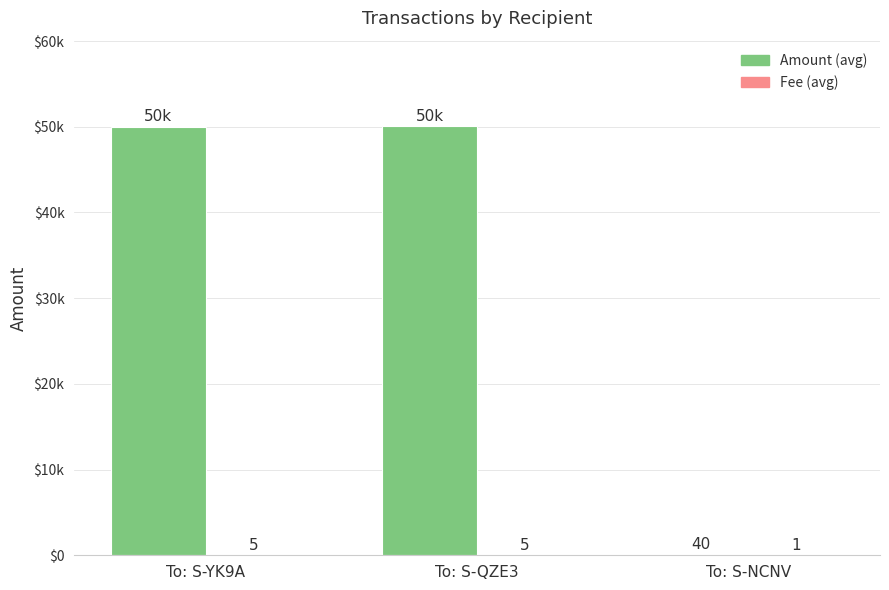

Are the bars grouped side by side (vs. stacked)?

Yes